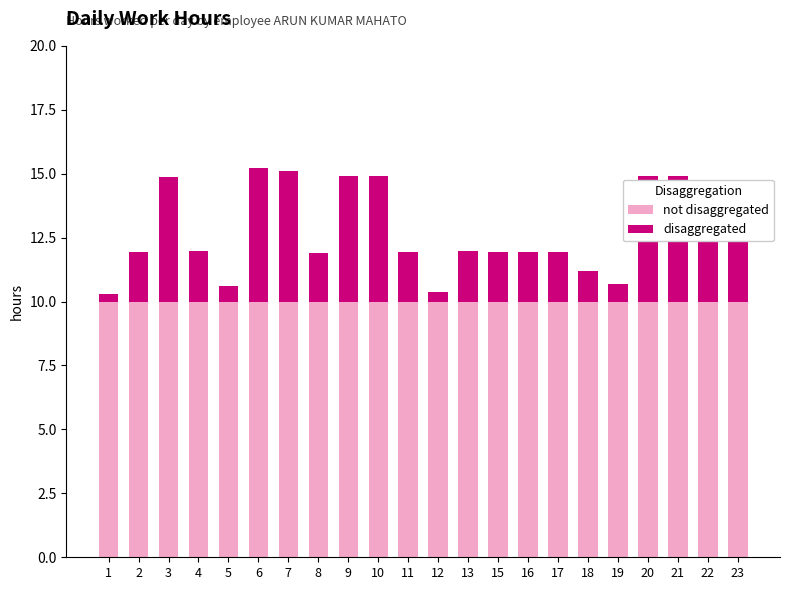

What is the total value across all series at 20?

14.9